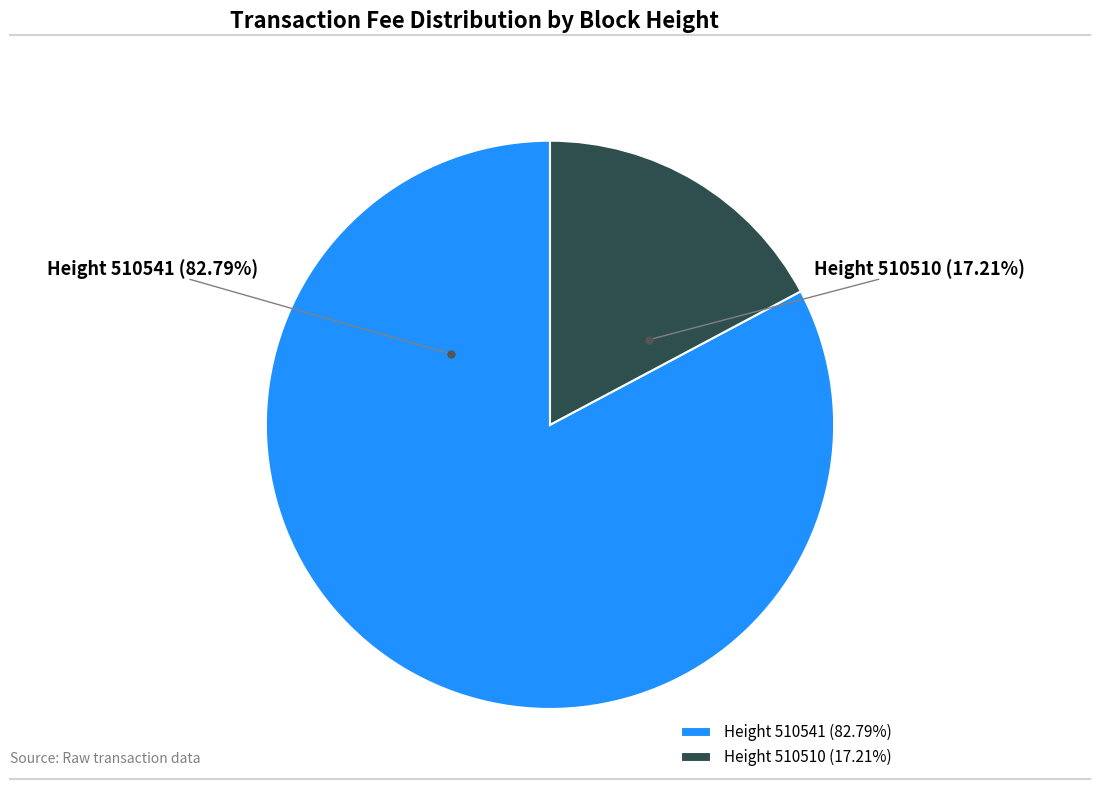

Count the number of slices in the pie.

2